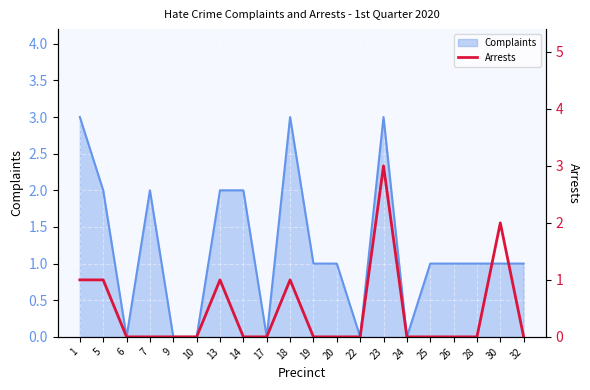

How many positive values are there?

6